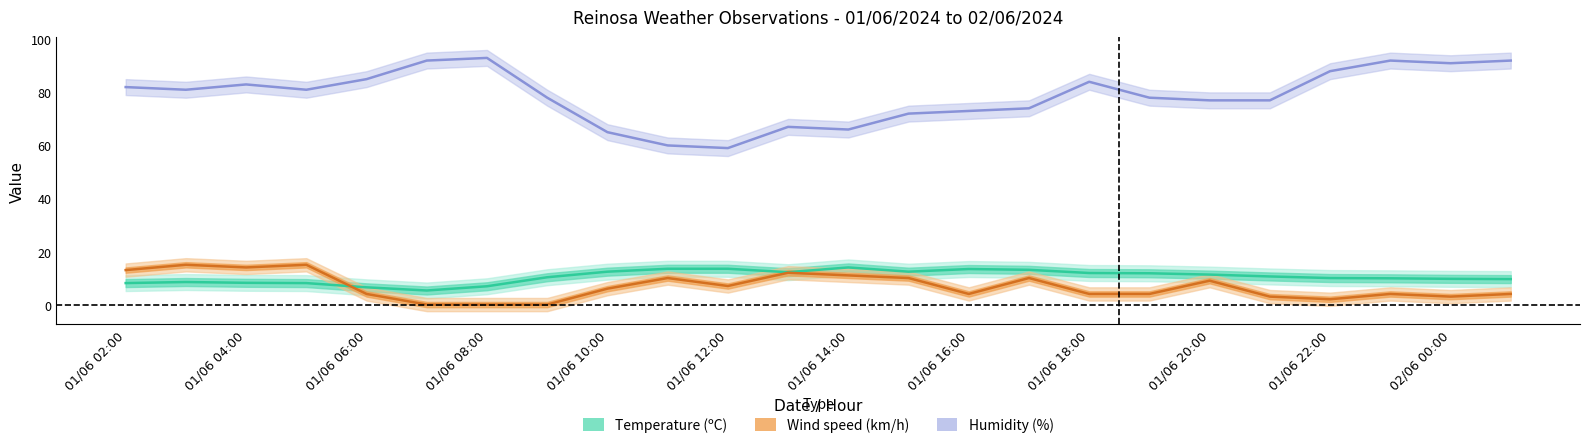

Reading right to left, list all the values displayed in this chart.

Temperature (ºC): 9.6	9.7	9.9	10.0	10.6	11.3	11.8	11.9	13.1	13.4	12.4	14.0	12.2	13.5	13.5	12.4	10.3	6.9	5.3	6.5	8.1	8.2	8.5	8.1
Humidity (%): 92.0	91.0	92.0	88.0	77.0	77.0	78.0	84.0	74.0	73.0	72.0	66.0	67.0	59.0	60.0	65.0	78.0	93.0	92.0	85.0	81.0	83.0	81.0	82.0
Wind speed (km/h): 4.0	3.0	4.0	2.0	3.0	9.0	4.0	4.0	10.0	4.0	10.0	11.0	12.0	7.0	10.0	6.0	0.0	0.0	0.0	4.0	15.0	14.0	15.0	13.0